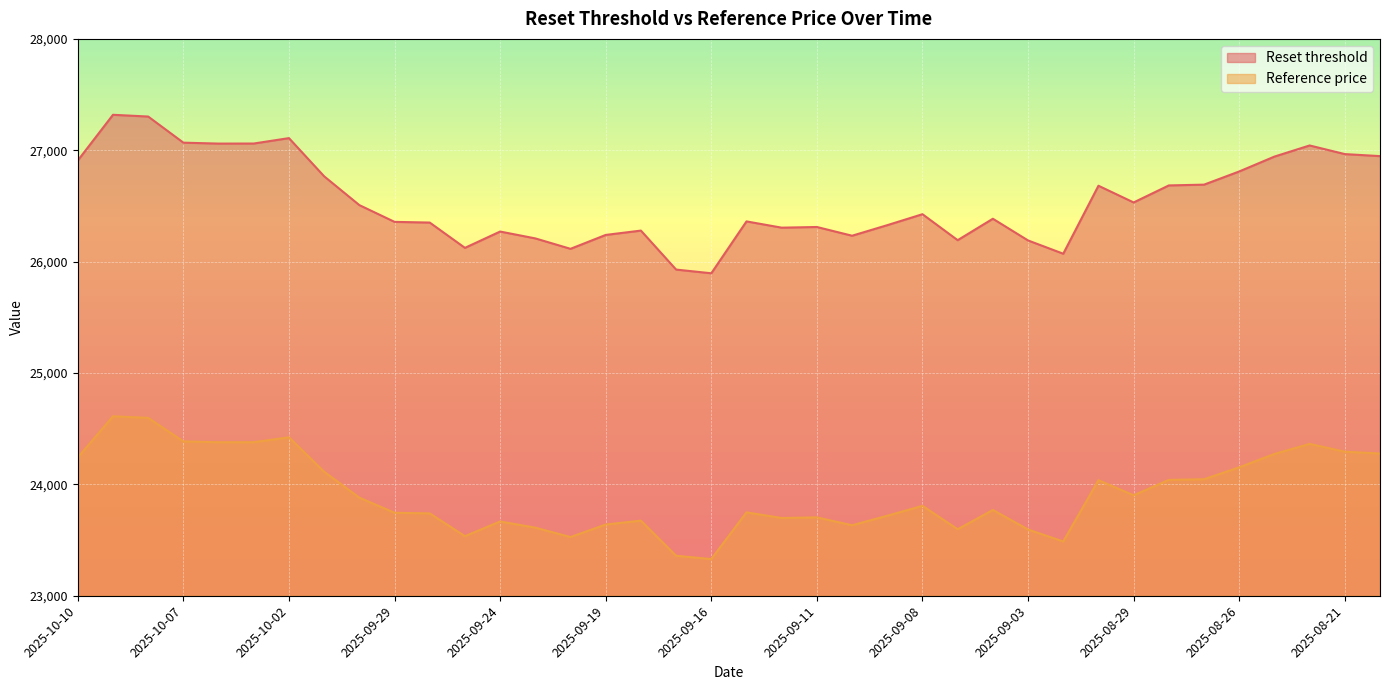

Which series has the largest total across all categories?

Reset threshold